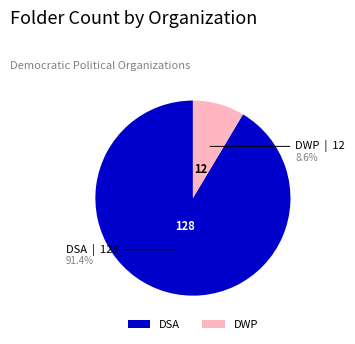

How many slices are in this pie chart?

2